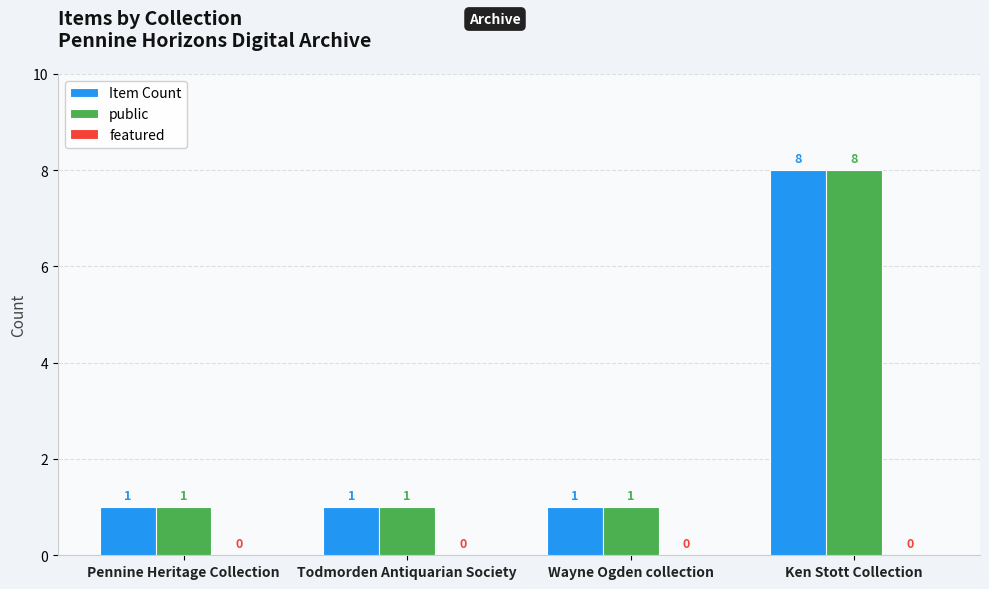

At which category does the chart reach its peak across all series?

Ken Stott Collection